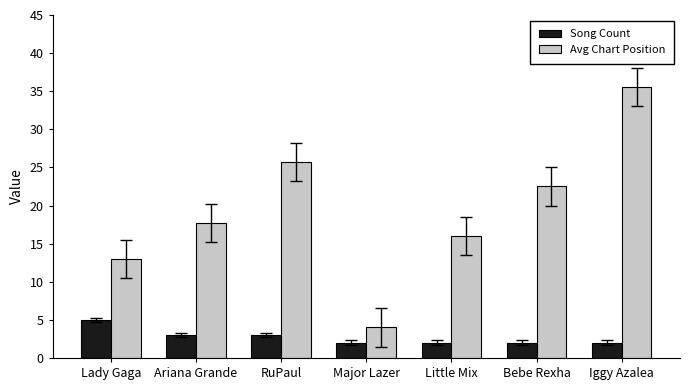

List the series in order of their peak value, lowest first.

Song Count, Avg Chart Position